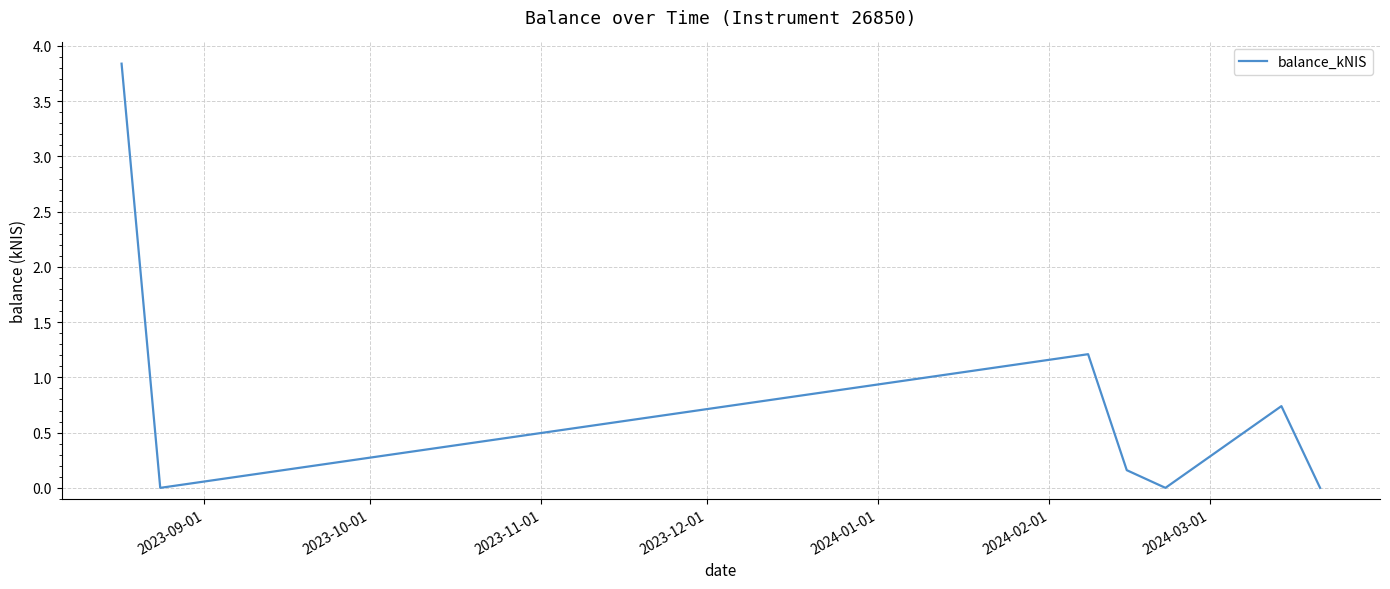

How many interior local peaks (higher than both neighbors) does the data have?

2